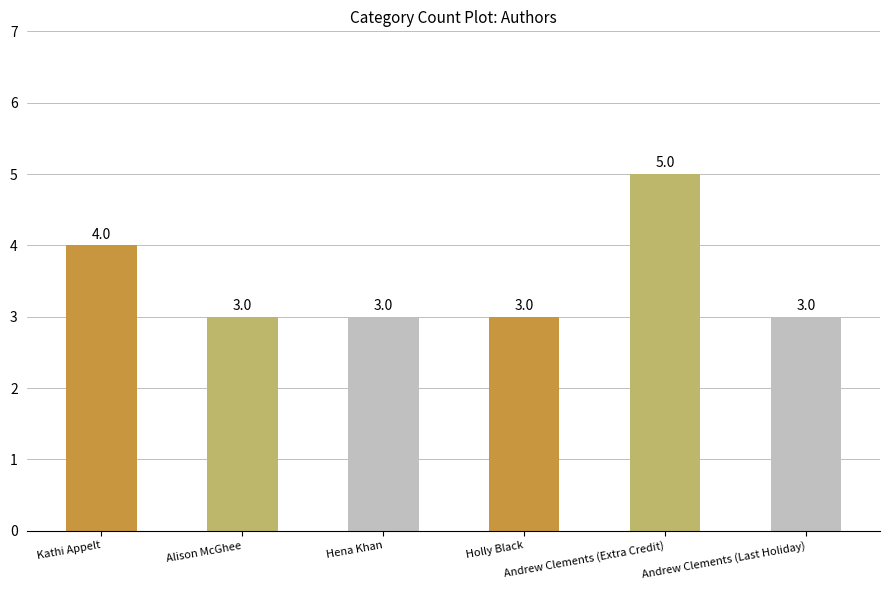

What is the sum of the values at Alison McGhee and Holly Black?

6